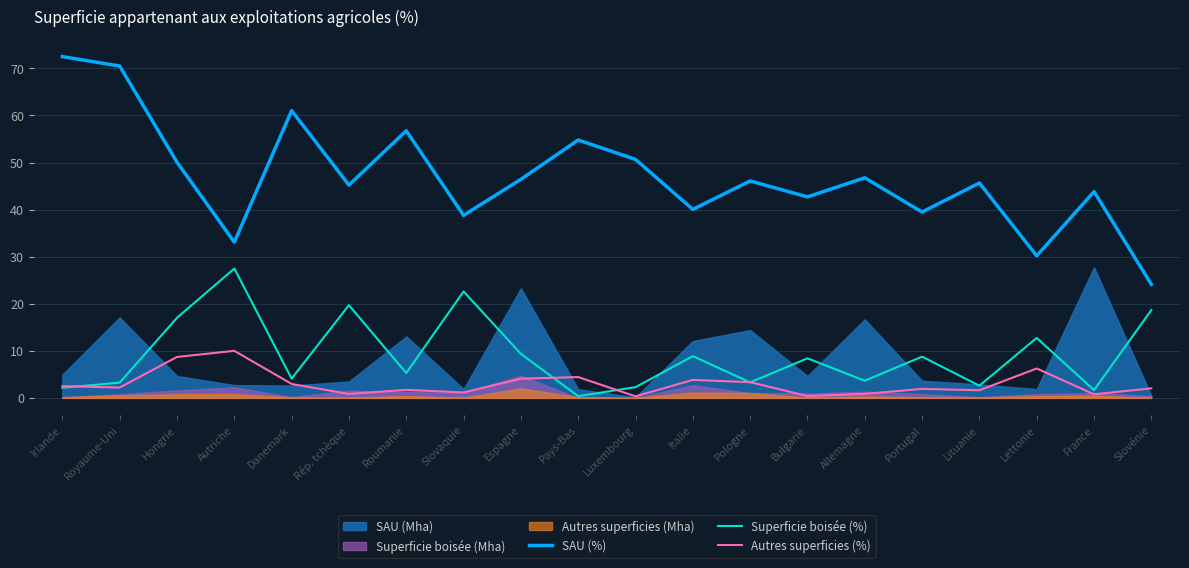

Where does the Superficie boisée (%) series first go above 8?

Hongrie